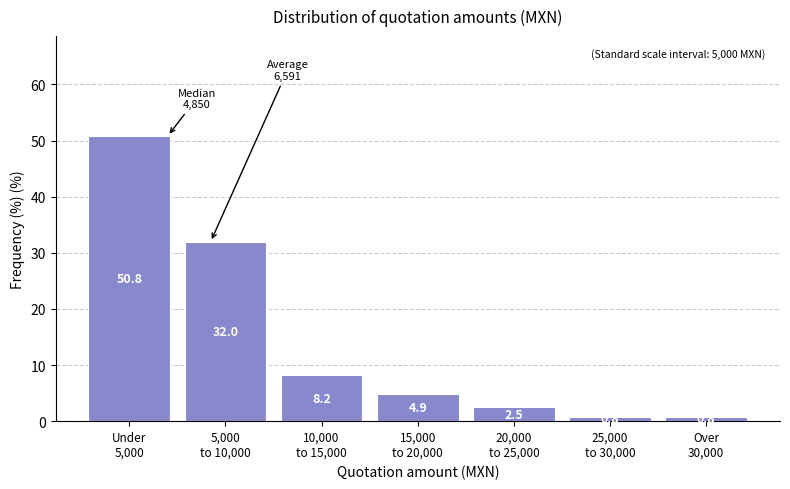

Reading right to left, what are all the values shown in this chart?

0.8	0.8	2.5	4.9	8.2	32.0	50.8